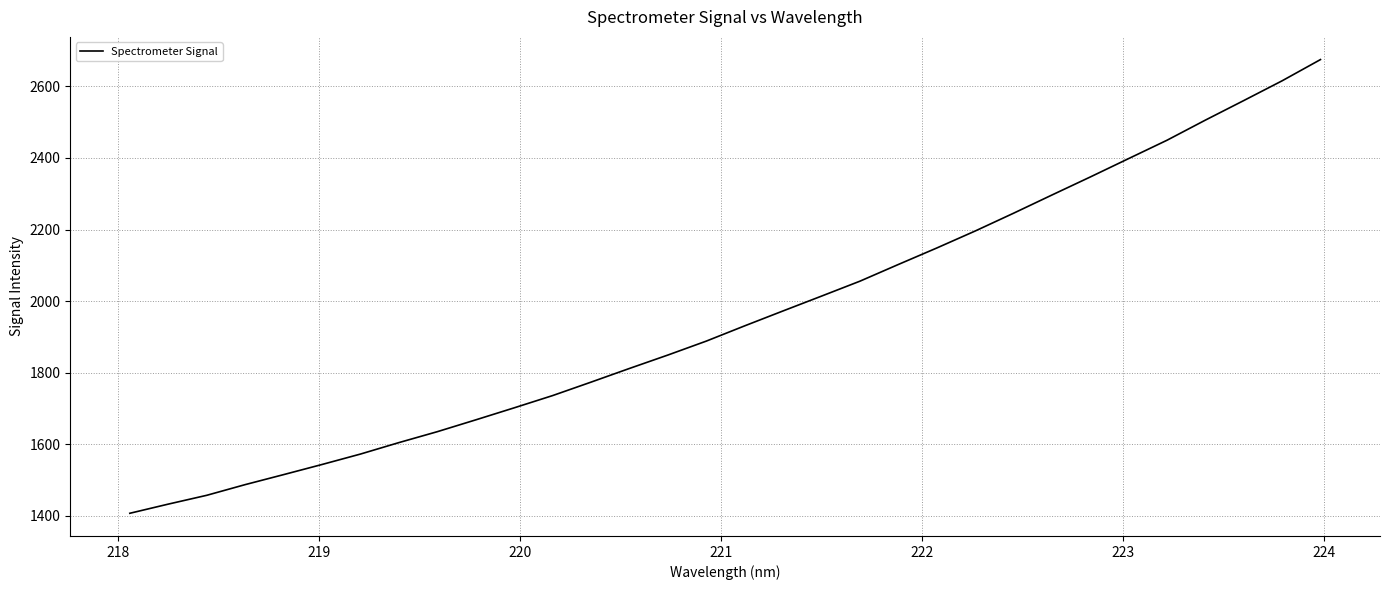

What is the difference between the maximum and minimum values?

1268.2